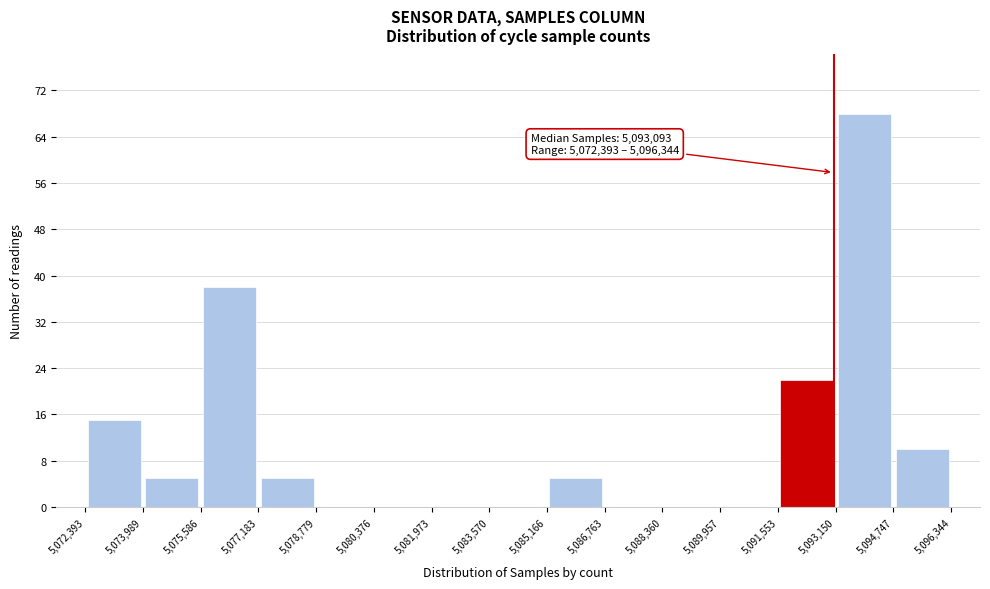

Over which range of the x-axis is the bar tallest?

5,093,150 to 5,094,747